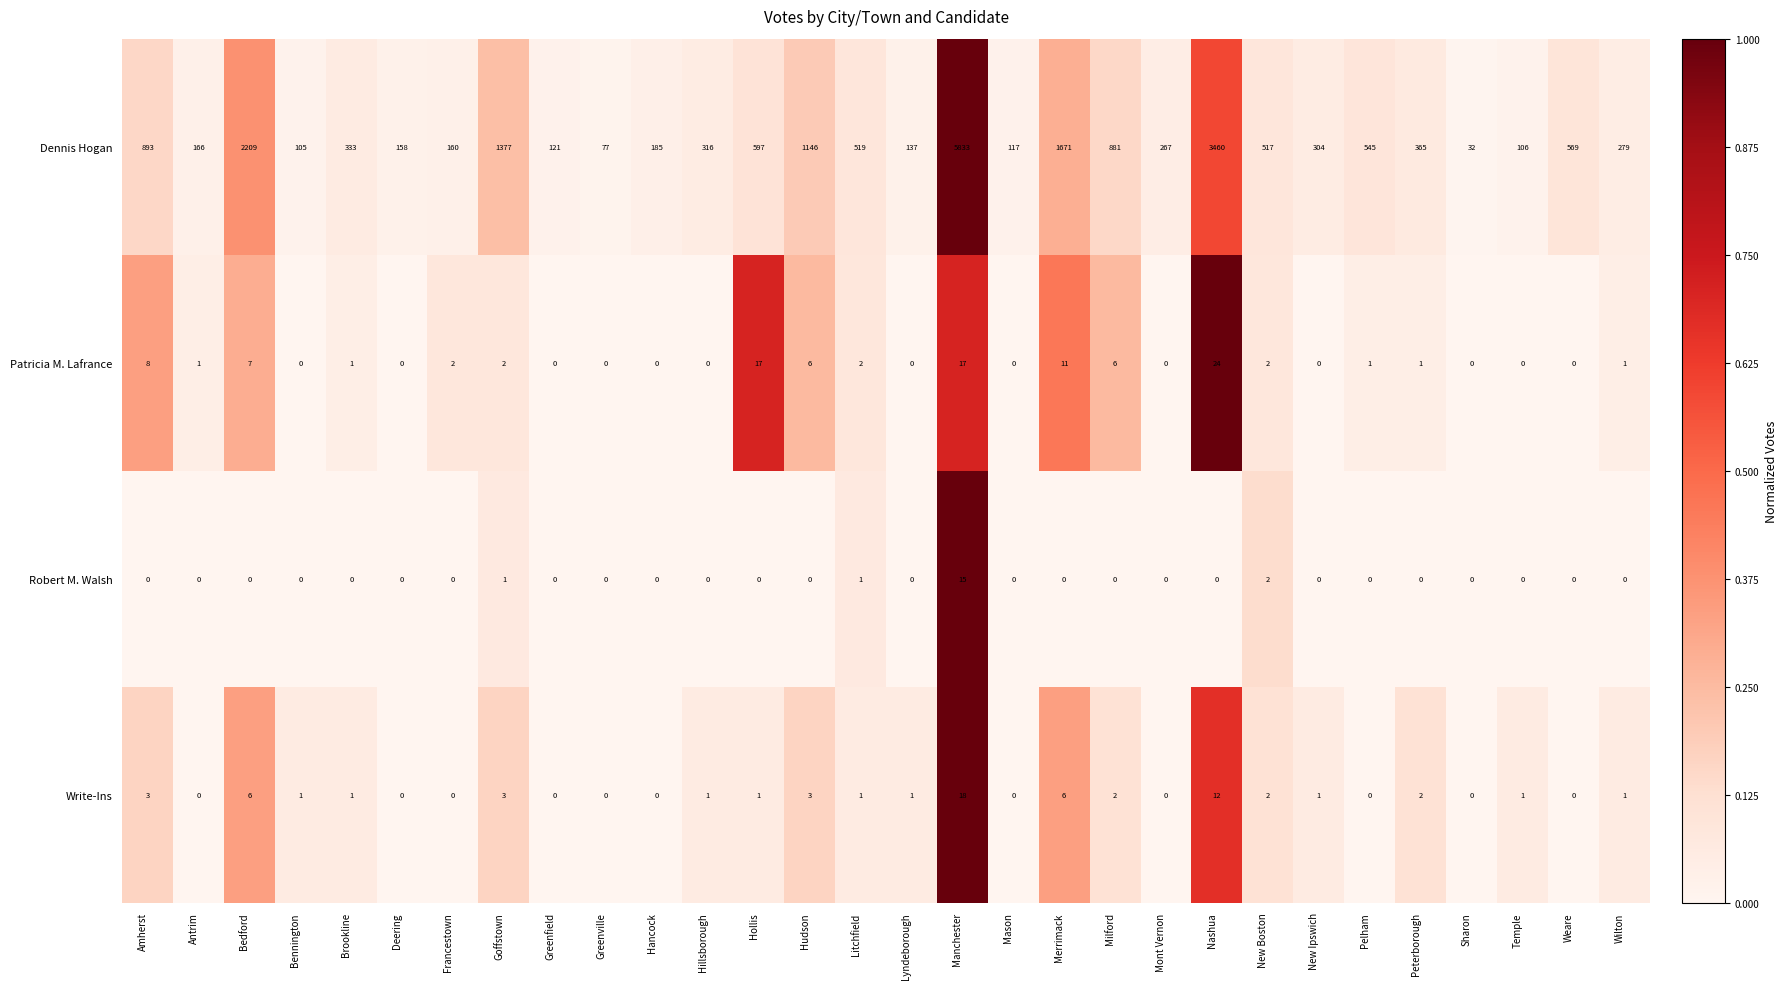

Which series has the largest total across all categories?

Dennis Hogan